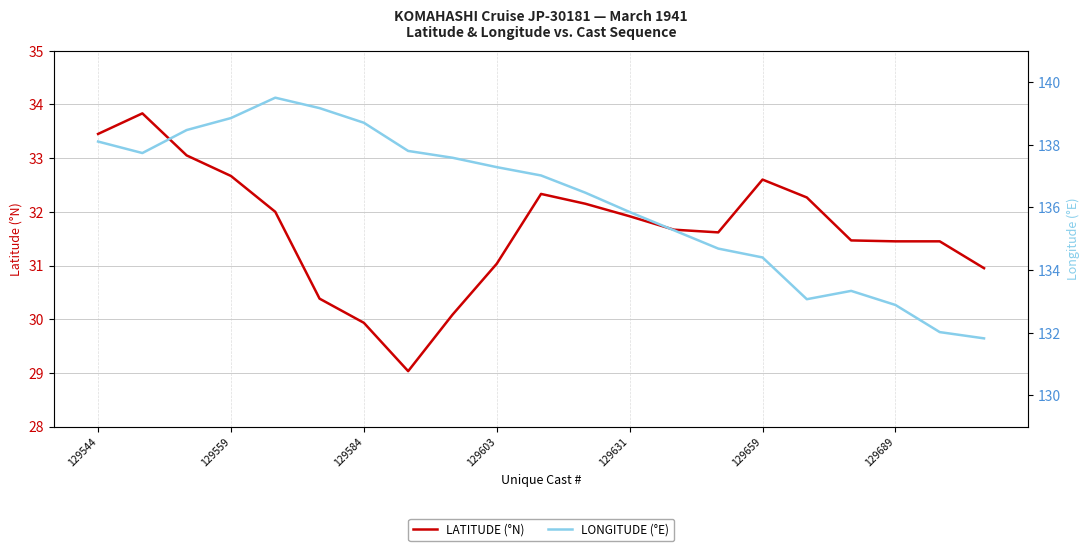

Rank the series by their maximum value, from lowest to highest.

LATITUDE (°N), LONGITUDE (°E)